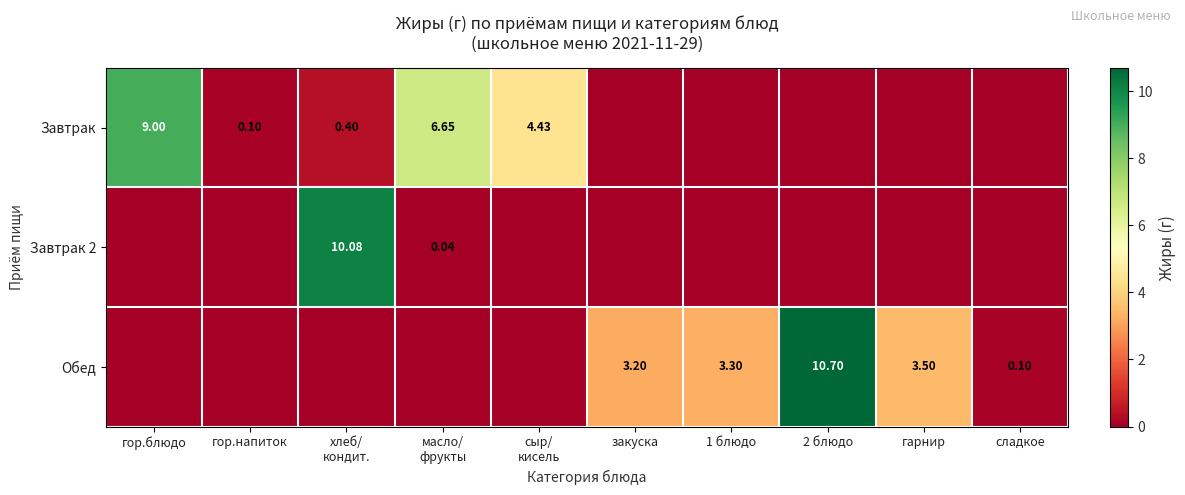

Is the value of Завтрак at гор.блюдо greater than the value of Обед at закуска?

Yes